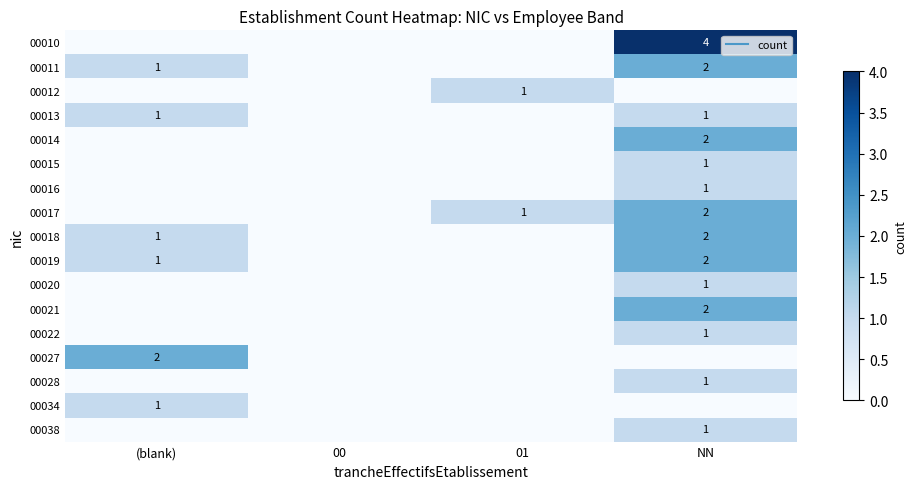

What is the sum of all 00020 values?

1